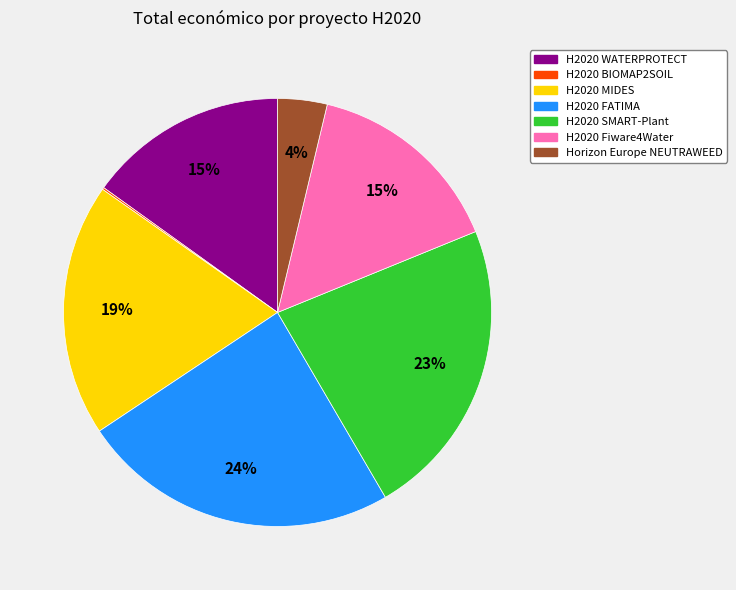

Is there a majority slice in this chart?

No